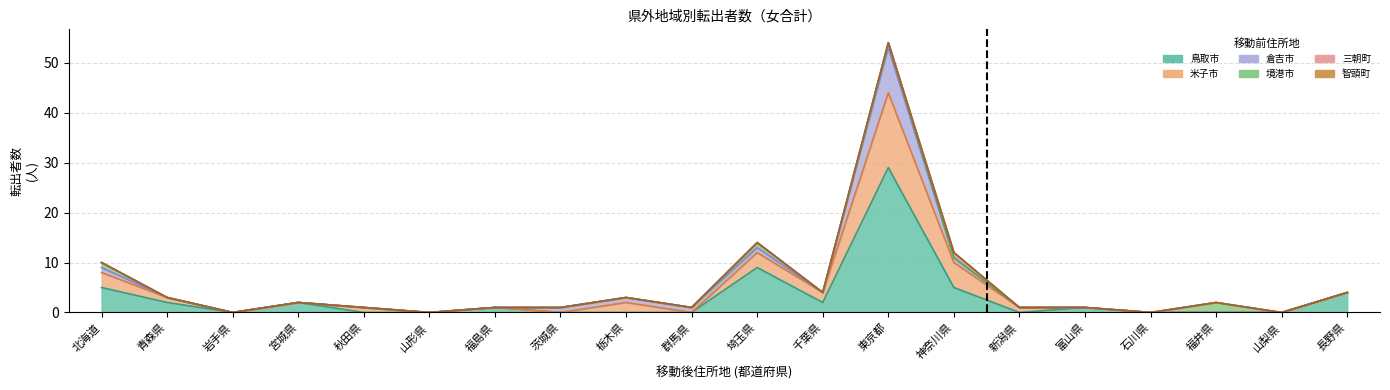

True or false: 倉吉市 has a value of 0 at 宮城県.

True